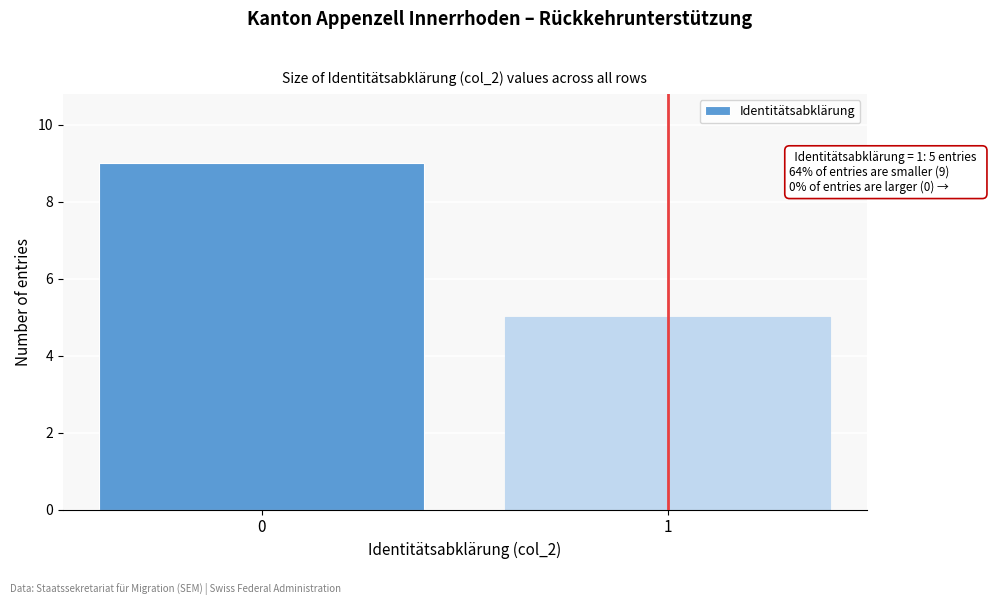

Reading left to right, what are all the values shown in this chart?

0=9	1=5